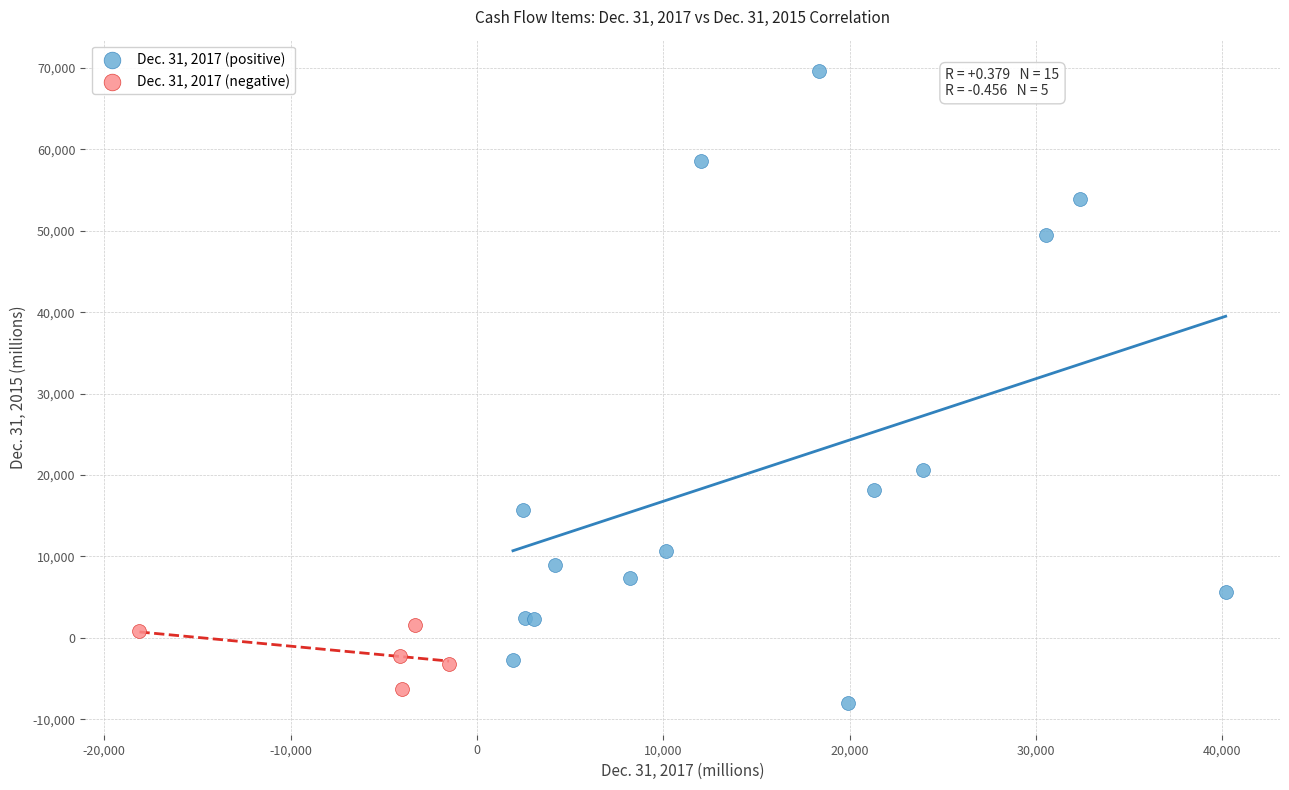

Which series has the widest spread of Y values?

Dec. 31, 2017 (positive)